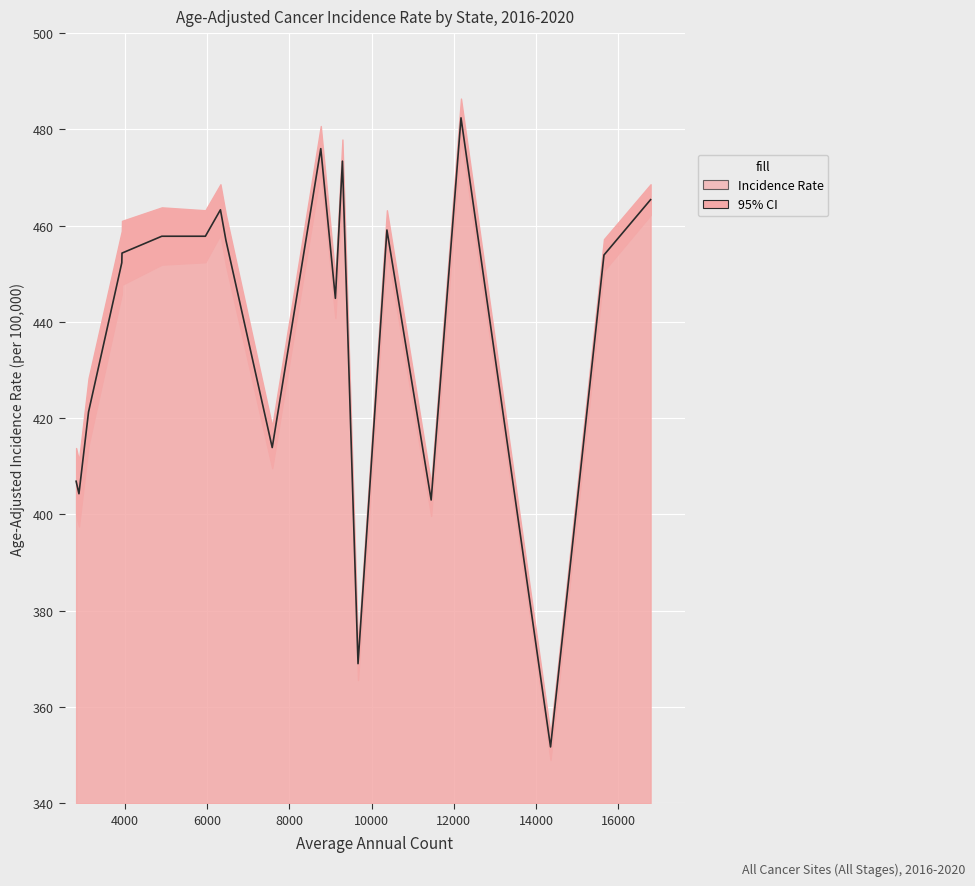

What is the smallest value displayed?

351.7